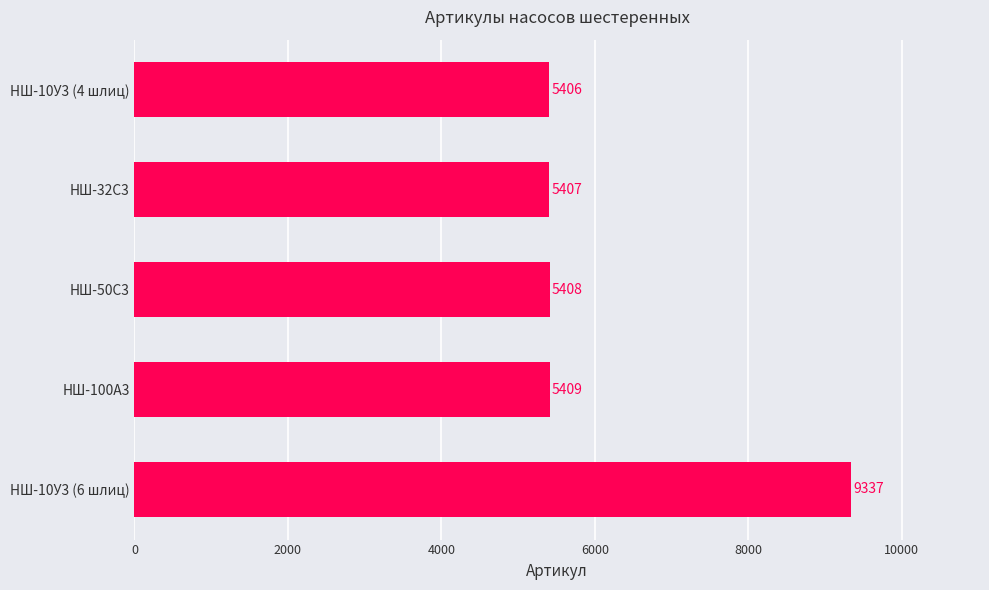

What is the approximate value at НШ-32С3, to the nearest 50?

5400